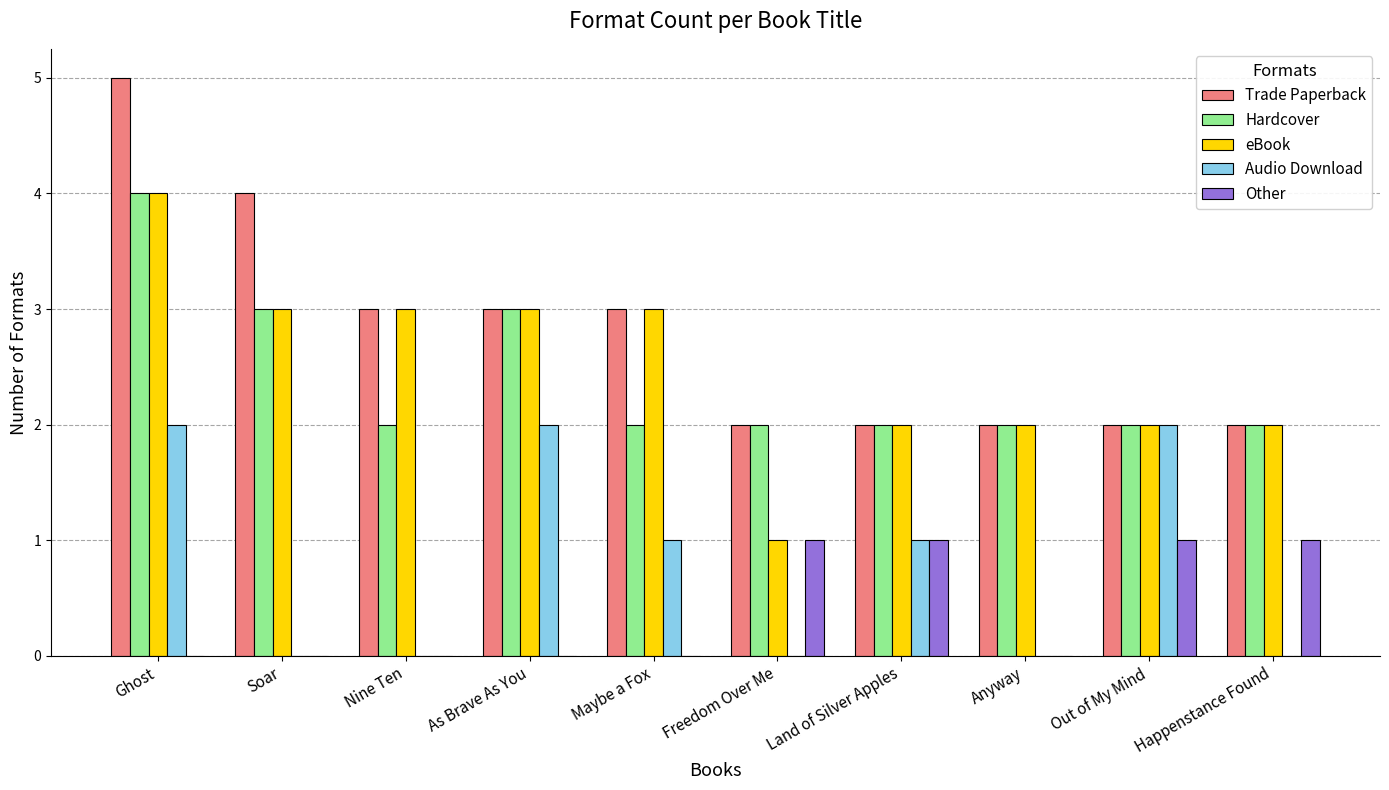

Reading left to right, extract all data points from this chart.

Trade Paperback: 5	4	3	3	3	2	2	2	2	2
Hardcover: 4	3	2	3	2	2	2	2	2	2
eBook: 4	3	3	3	3	1	2	2	2	2
Audio Download: 2	0	0	2	1	0	1	0	2	0
Other: 0	0	0	0	0	1	1	0	1	1